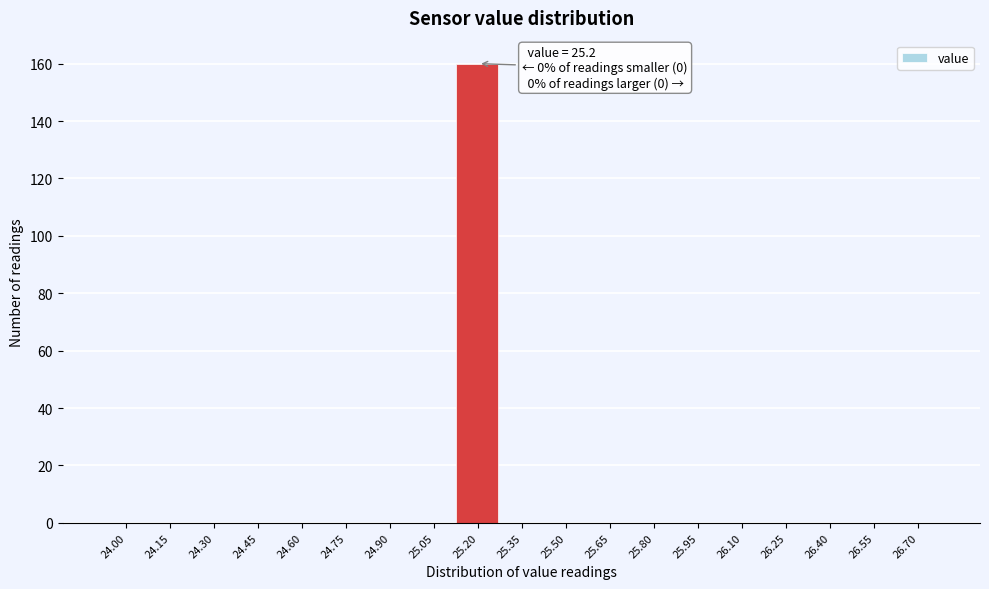

Reading left to right, what are all the values shown in this chart?

24.00=0	24.15=0	24.30=0	24.45=0	24.60=0	24.75=0	24.90=0	25.05=0	25.20=160	25.35=0	25.50=0	25.65=0	25.80=0	25.95=0	26.10=0	26.25=0	26.40=0	26.55=0	26.70=0